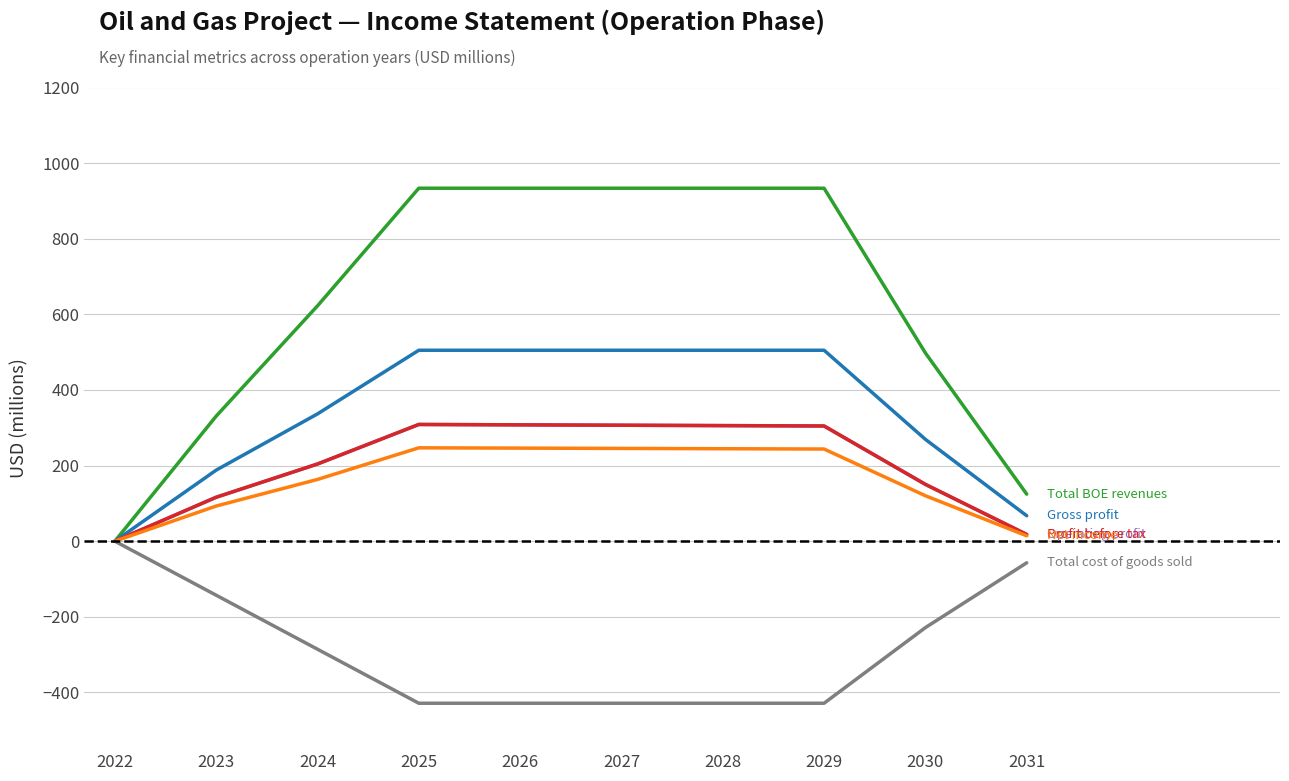

Does the chart display data point markers on the line(s)?

No